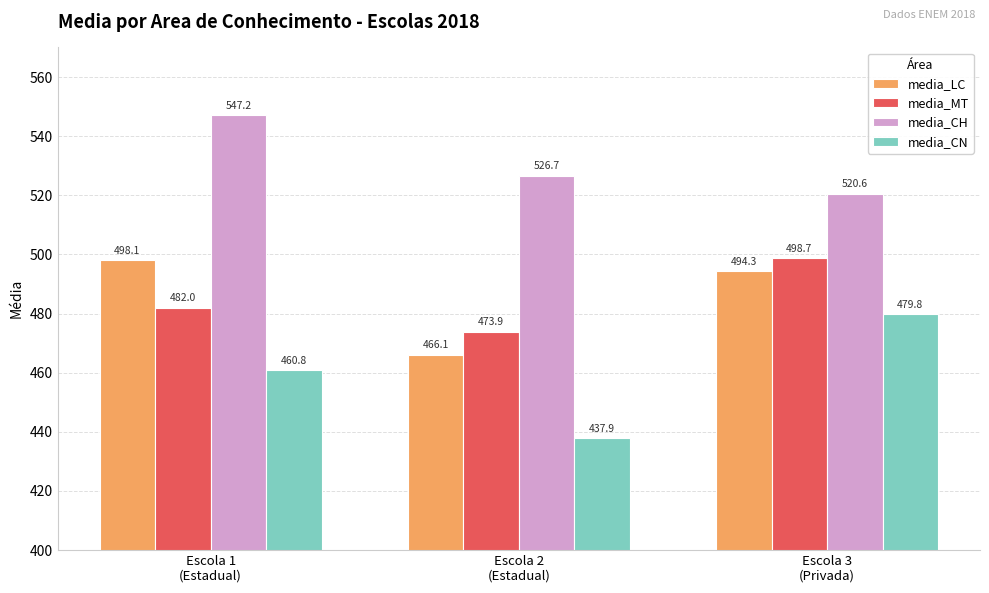

The value of media_CH at Escola 1
(Estadual) is 220.2. True or false?

False